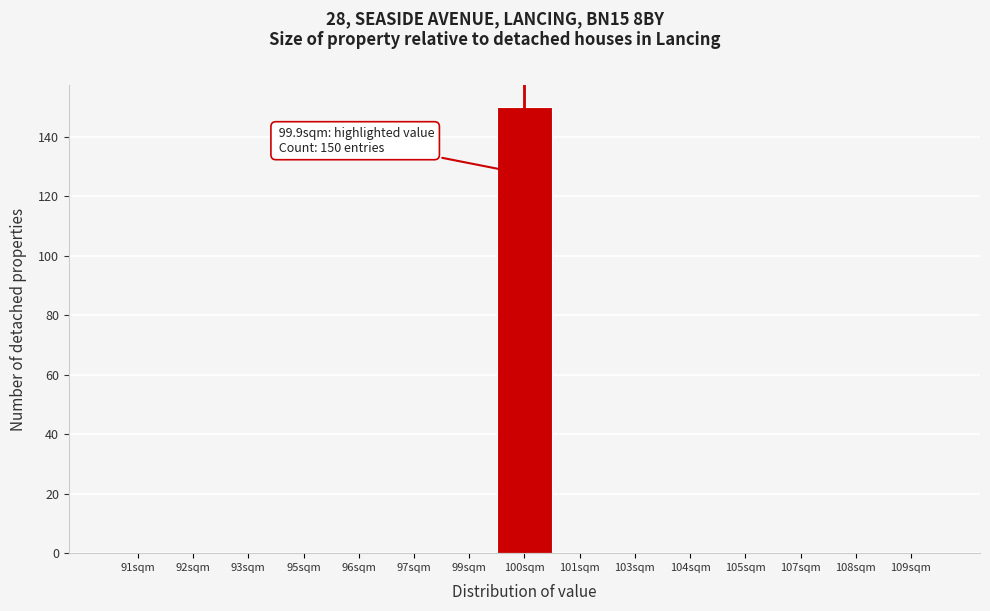

Reading left to right, transcribe all the data shown in this chart.

91sqm=0	92sqm=0	93sqm=0	95sqm=0	96sqm=0	97sqm=0	99sqm=0	100sqm=150	101sqm=0	103sqm=0	104sqm=0	105sqm=0	107sqm=0	108sqm=0	109sqm=0